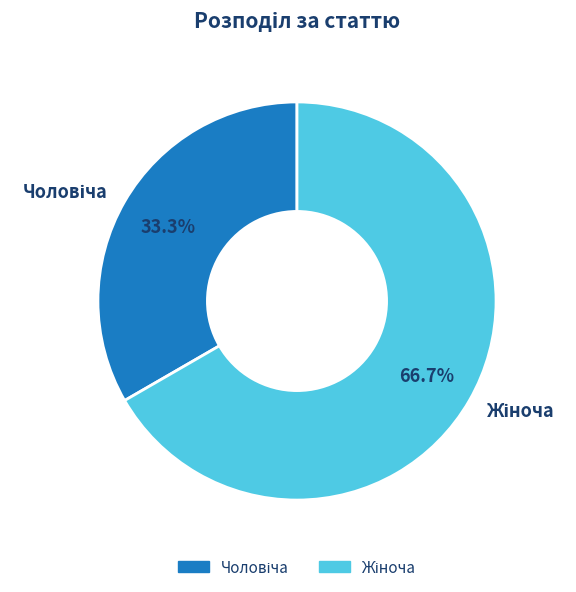

How many segments does this pie chart have?

2